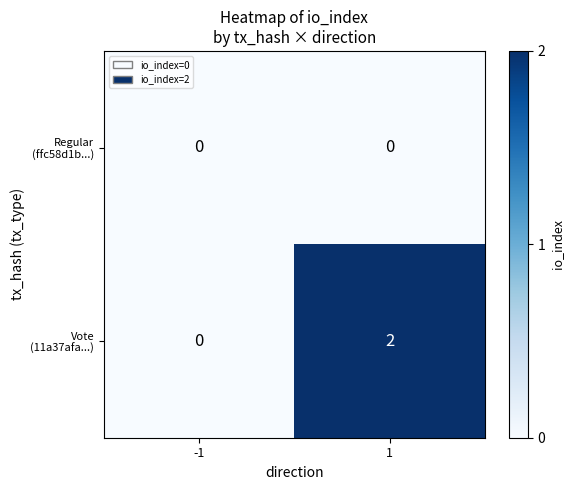

Rank the series by their maximum value, from lowest to highest.

Regular (ffc58d1b...), Vote (11a37afa...)